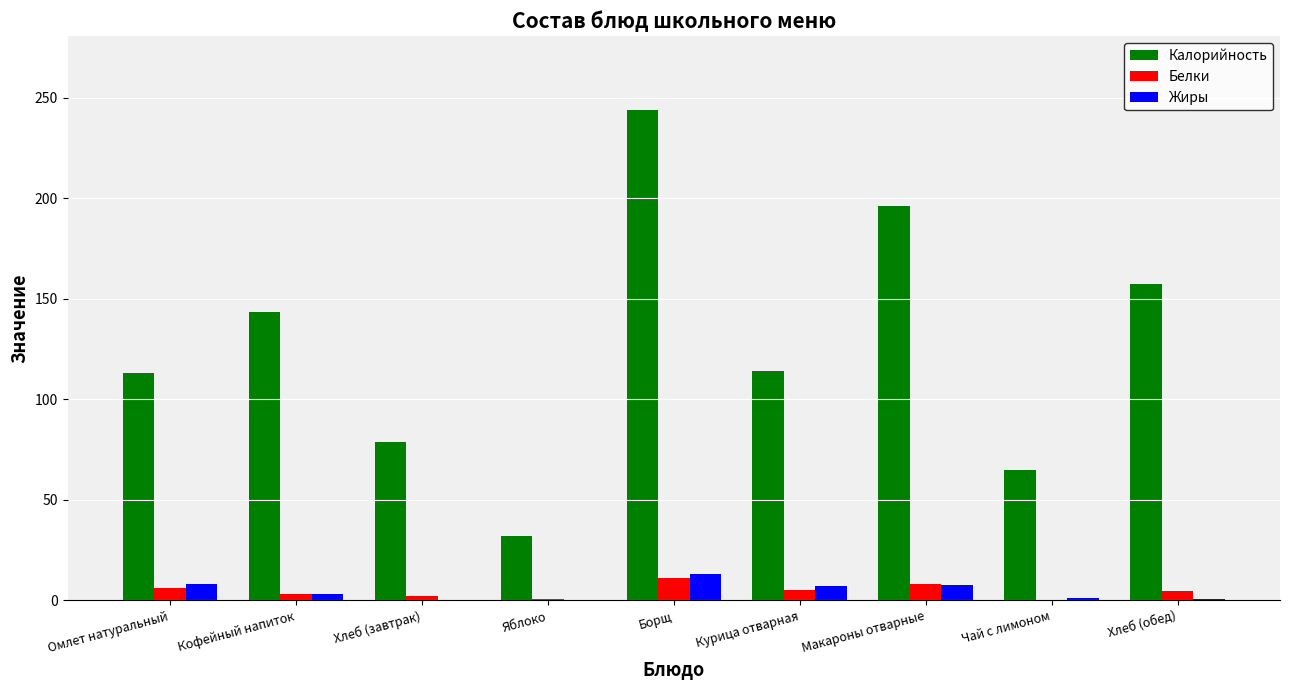

Read the Белки value at Хлеб (обед).

4.8